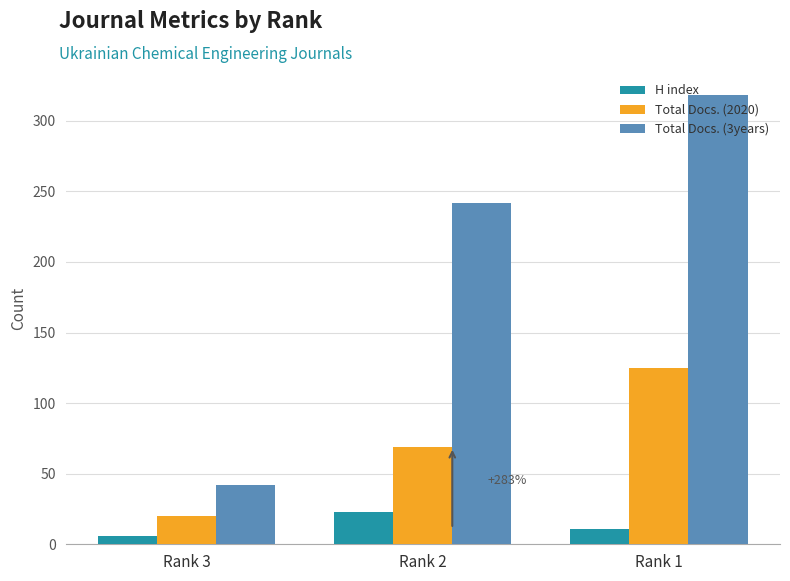

List the series in order of their peak value, highest first.

Total Docs. (3years), Total Docs. (2020), H index